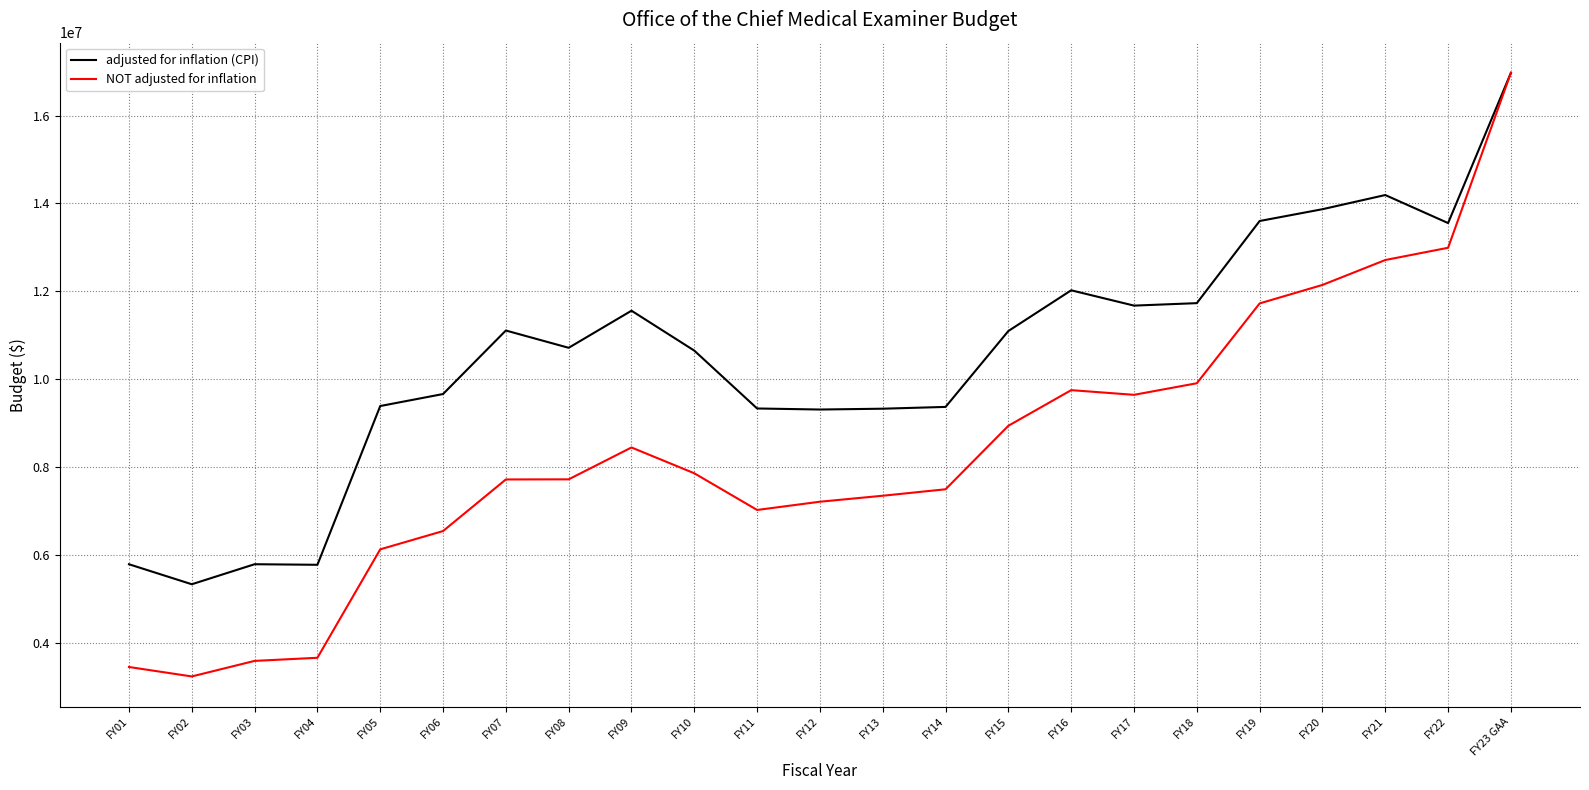

What is the difference between the highest and lowest values at FY06?

3118808